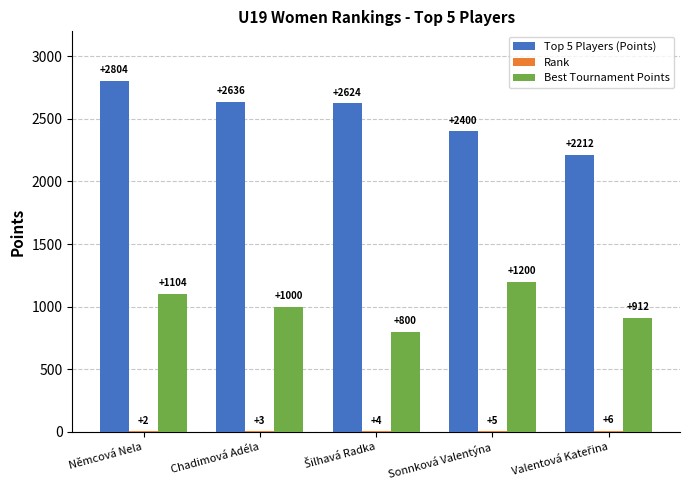

Which category has the highest value in the Top 5 Players (Points) series?

Němcová Nela